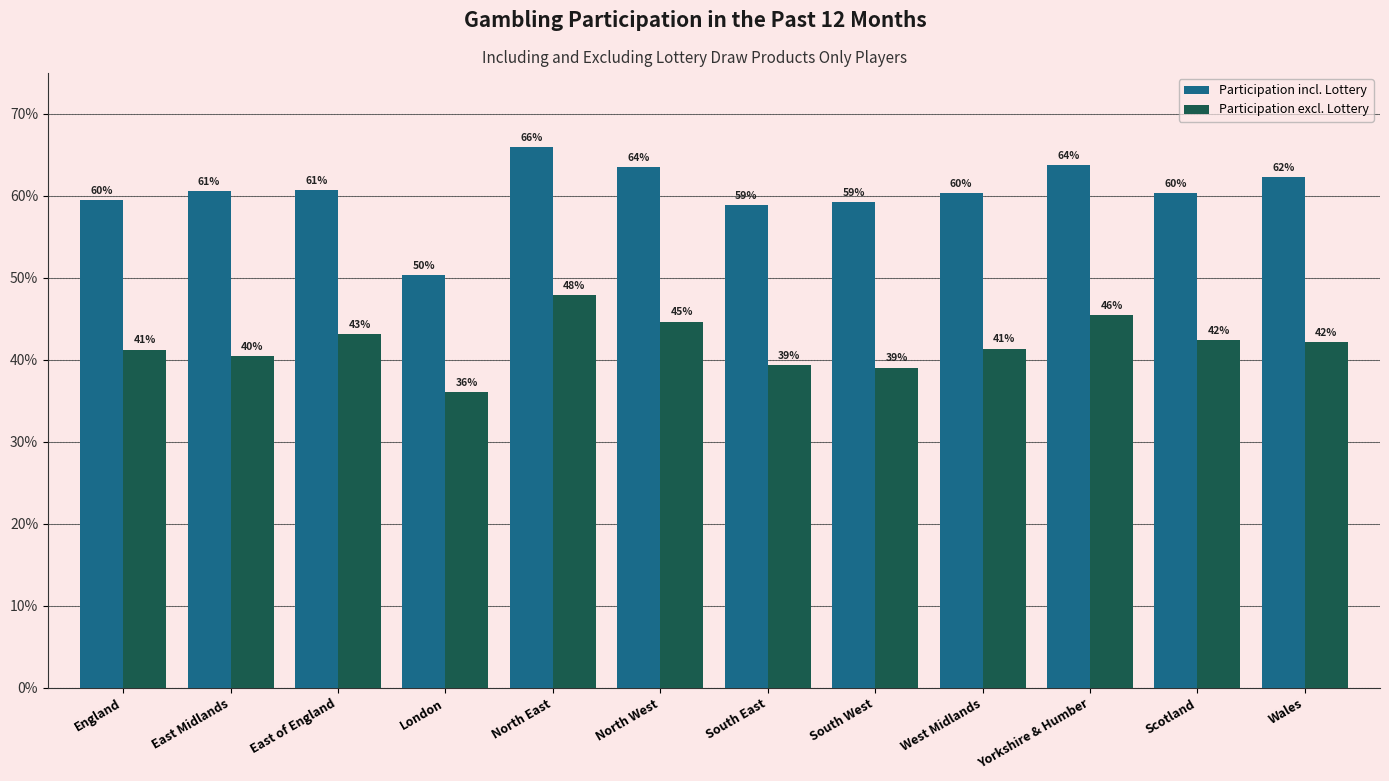

Reading left to right, list all the values displayed in this chart.

Participation incl. Lottery: England=0.6	East Midlands=0.6	East of England=0.6	London=0.5	North East=0.7	North West=0.6	South East=0.6	South West=0.6	West Midlands=0.6	Yorkshire & Humber=0.6	Scotland=0.6	Wales=0.6
Participation excl. Lottery: England=0.4	East Midlands=0.4	East of England=0.4	London=0.4	North East=0.5	North West=0.4	South East=0.4	South West=0.4	West Midlands=0.4	Yorkshire & Humber=0.5	Scotland=0.4	Wales=0.4